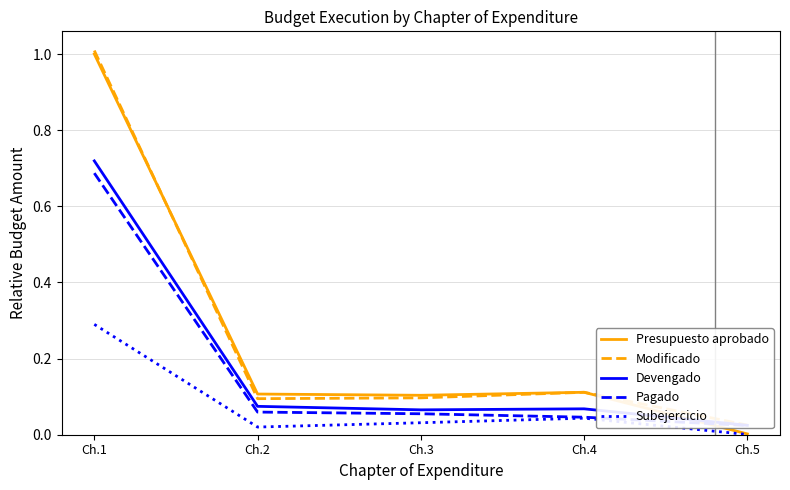

Which has a higher value, Ch.3 or Ch.4?

Ch.4